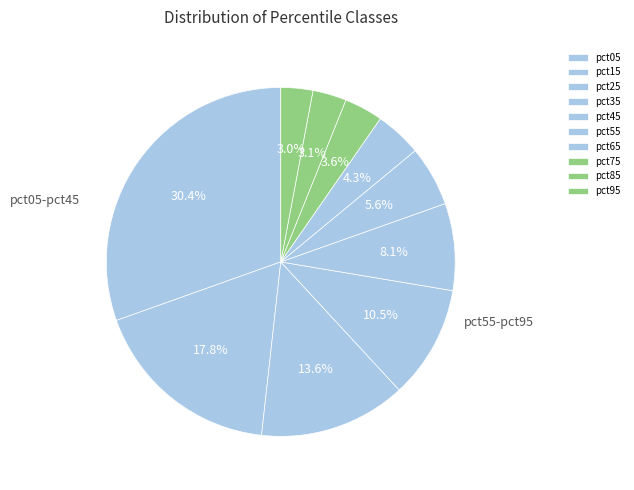

What percentage is the pct05 slice, to the nearest percent?

30%